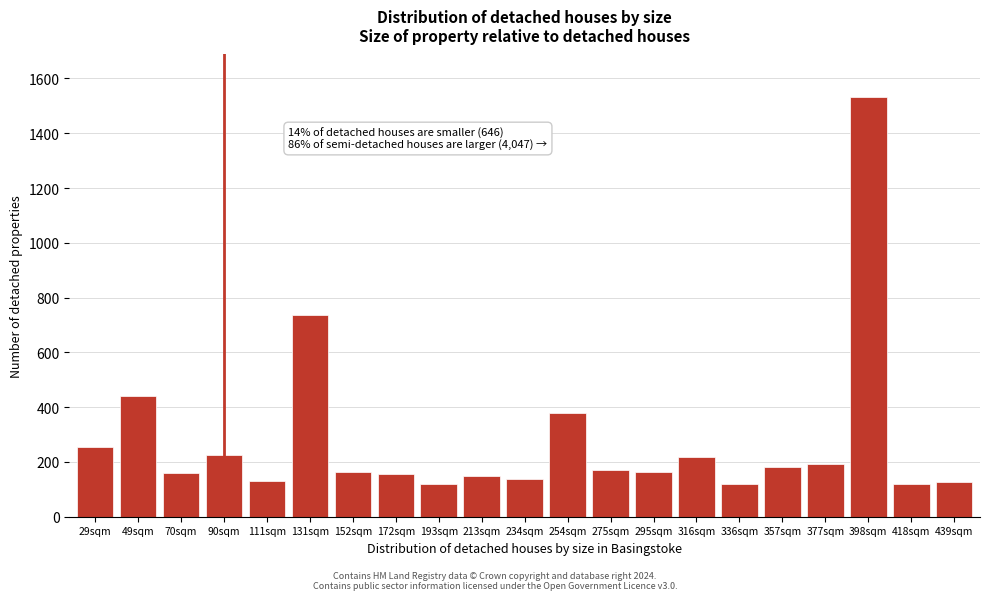

What is the change in value from 29sqm to 398sqm?

+1279